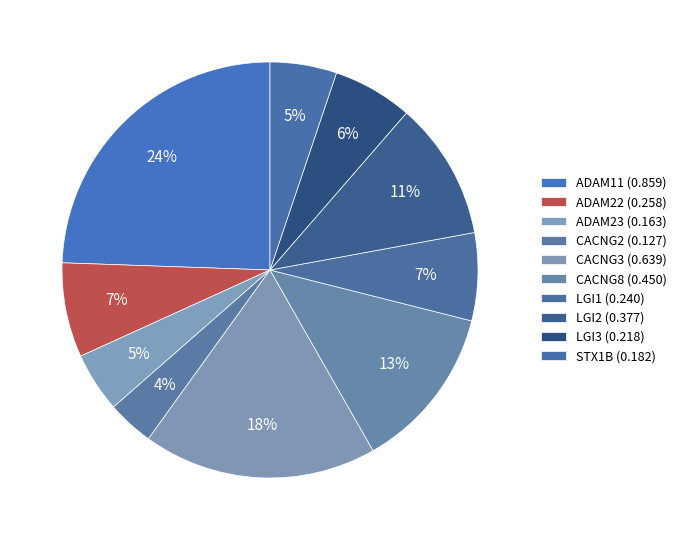

Does CACNG8 account for over 50% of the chart?

No